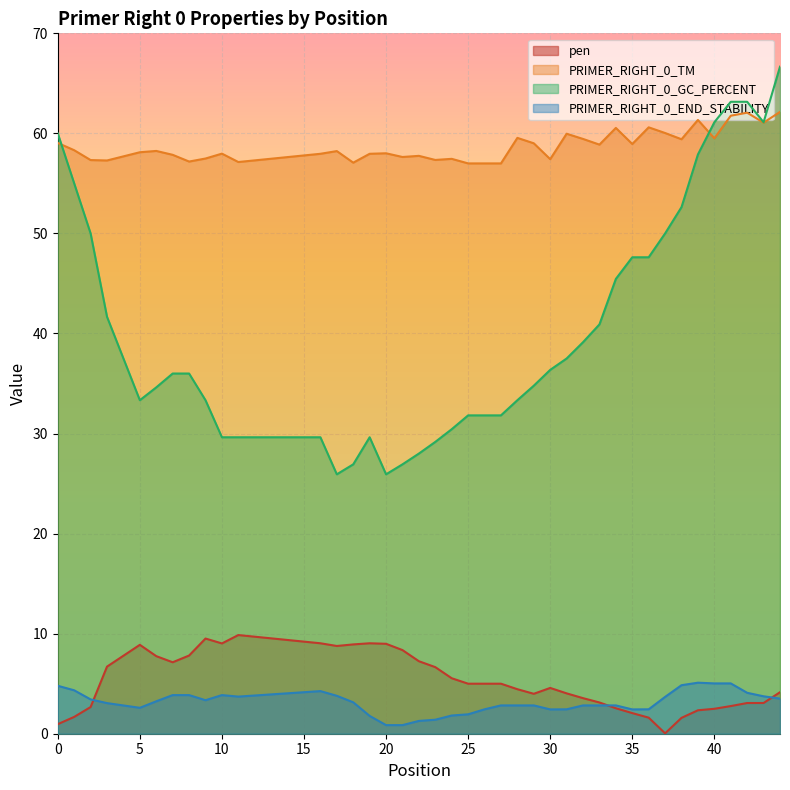

What is the maximum value shown in the chart?

66.7